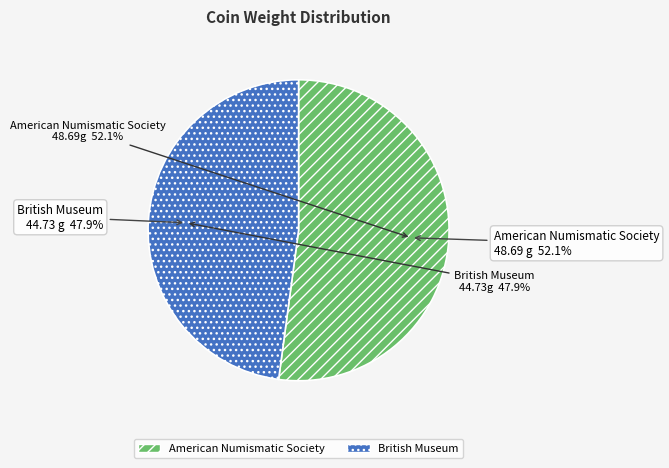

Does any single category account for the majority?

Yes